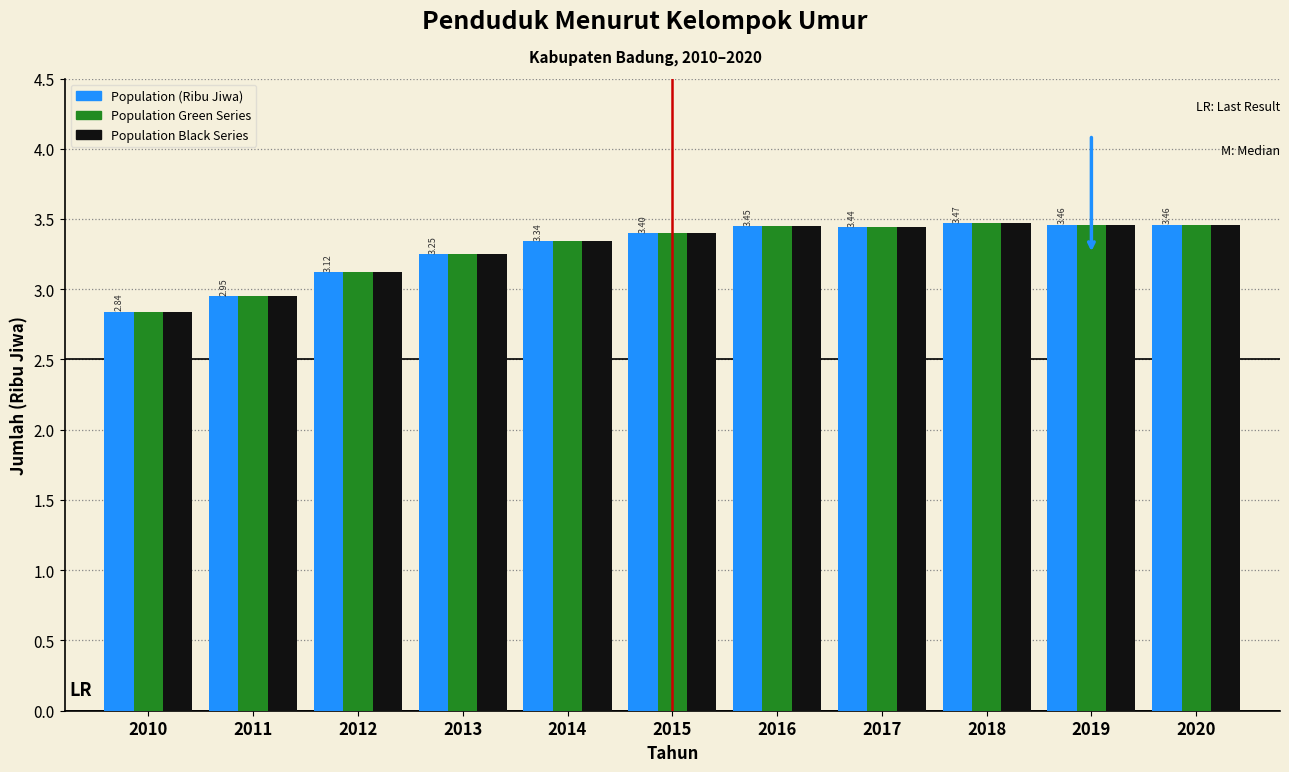

What is the total value across all series at 2014?

10.0